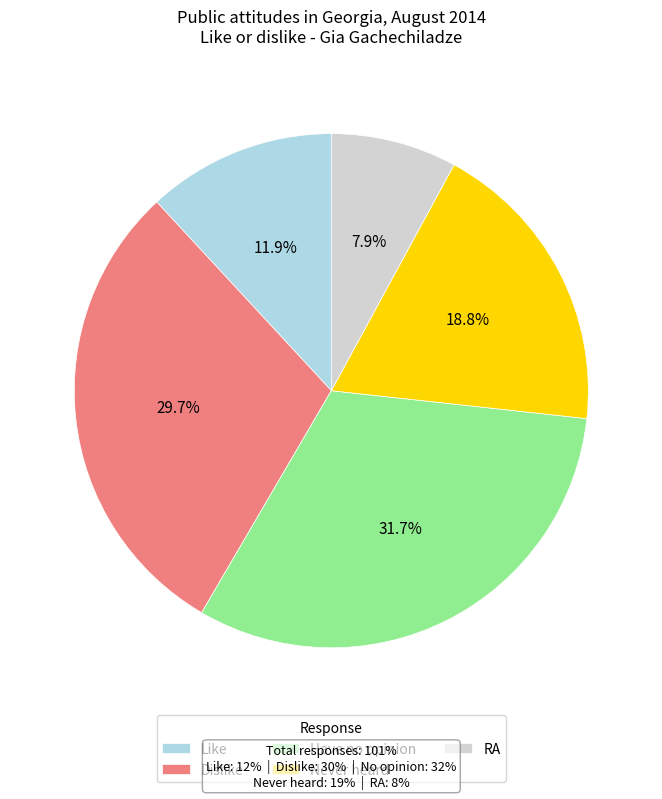

Which has a higher value, Like or RA?

Like